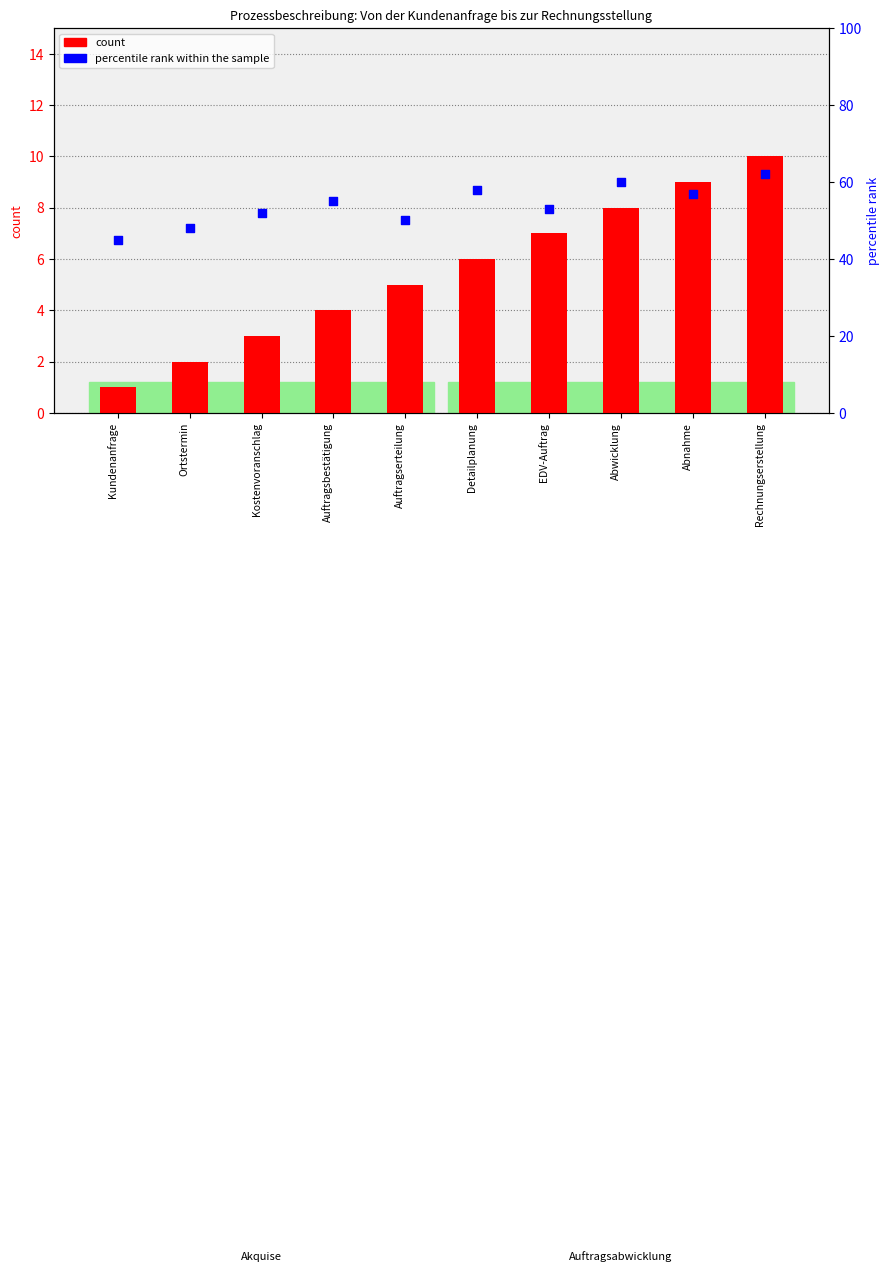

At how many categories does at least one series exceed 56?

4